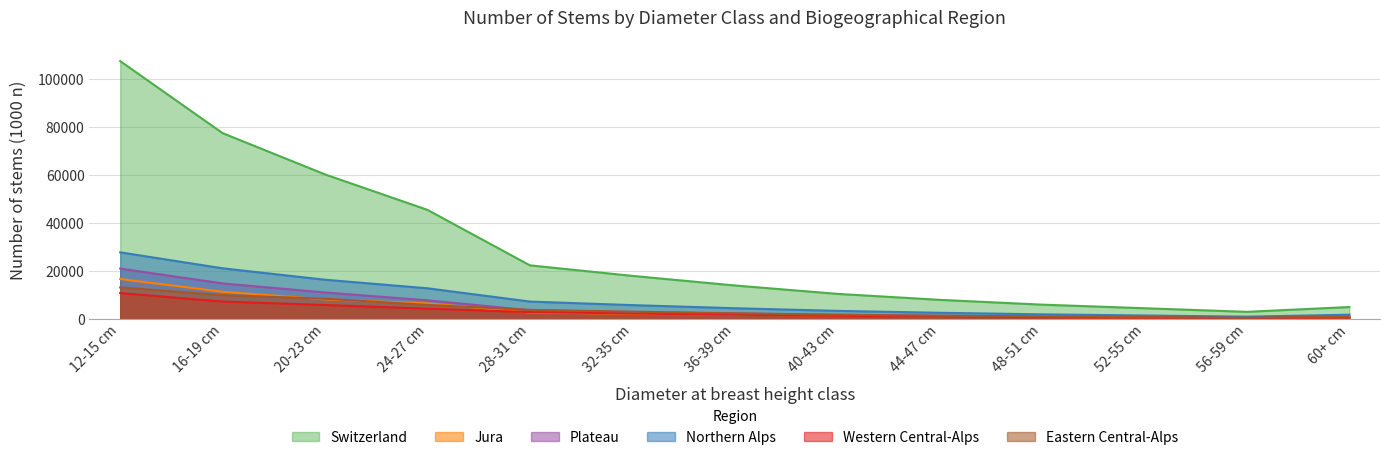

Which series has the widest spread of values?

Switzerland